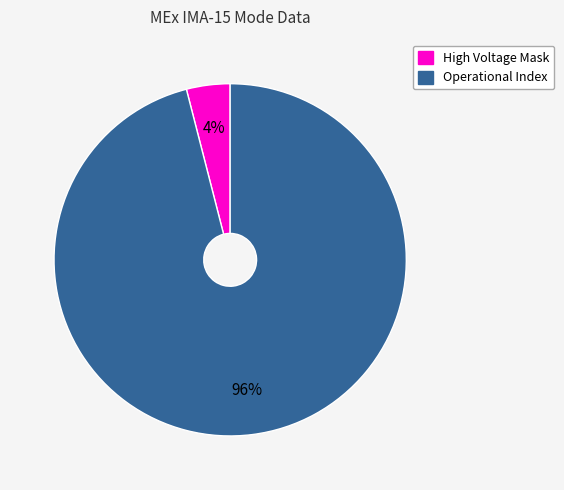

What is the majority slice?

Operational Index